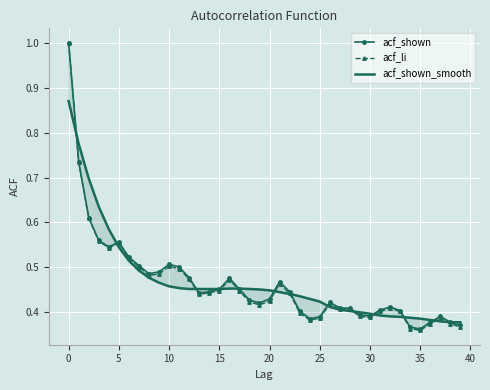

True or false: acf_li and acf_shown_smooth cross at least once.

True